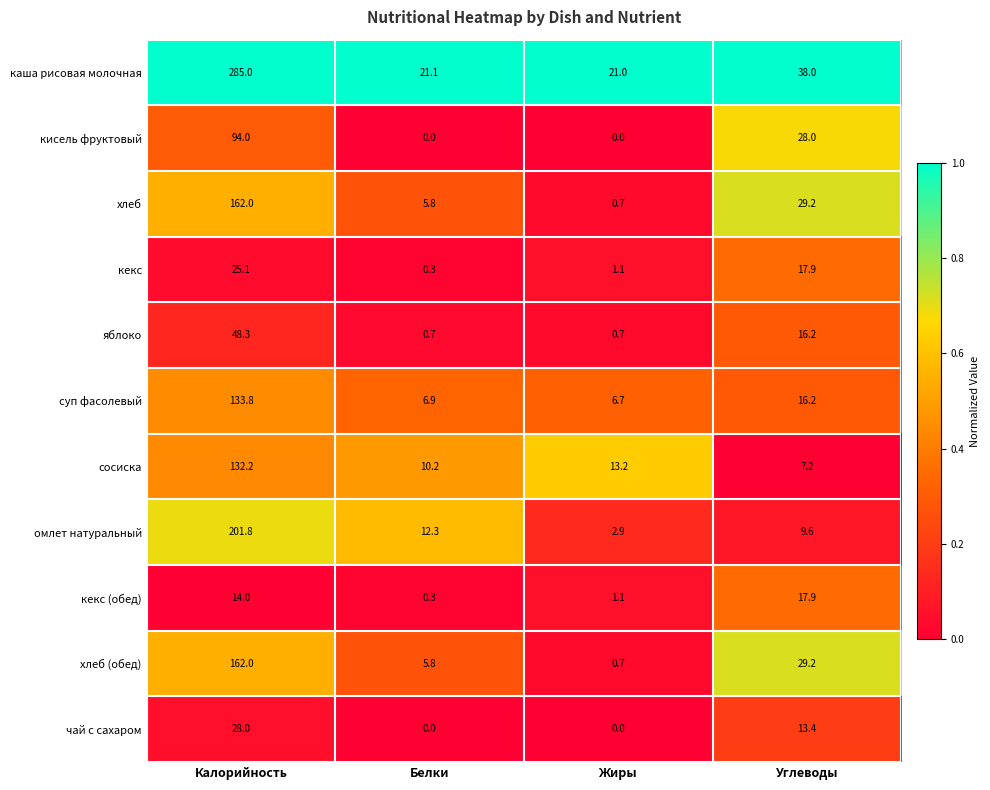

What is the maximum value for омлет натуральный?

201.8